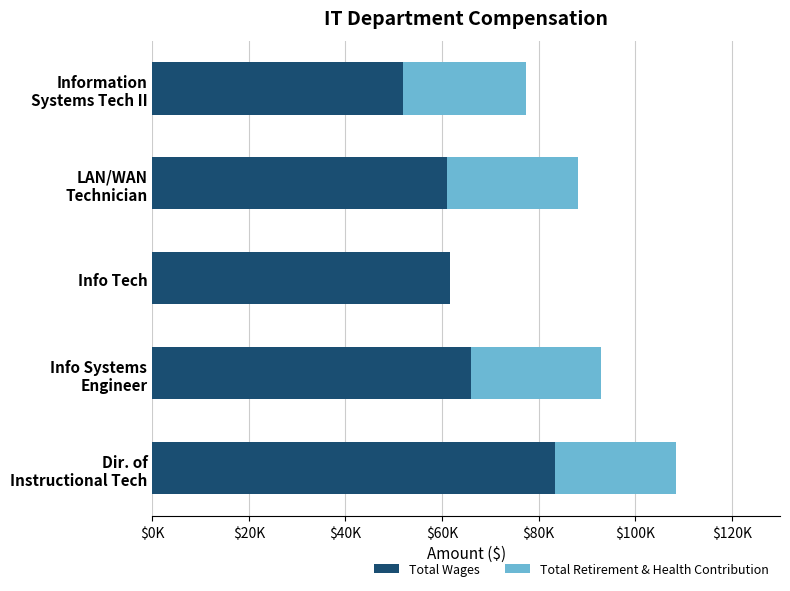

At how many categories does at least one series exceed 35098?

5